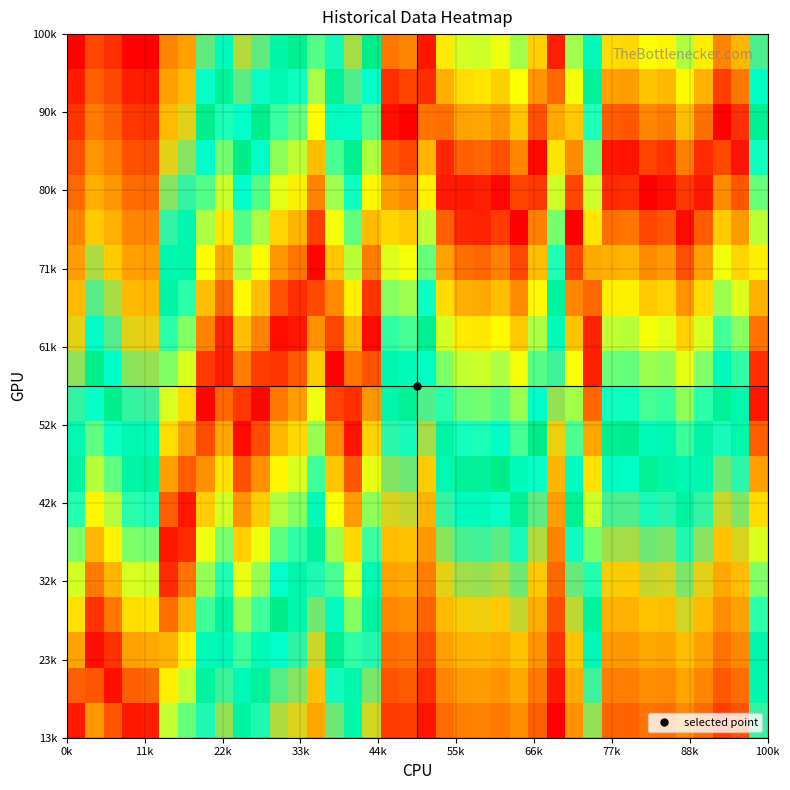

What is the greatest value displayed?

100000.0